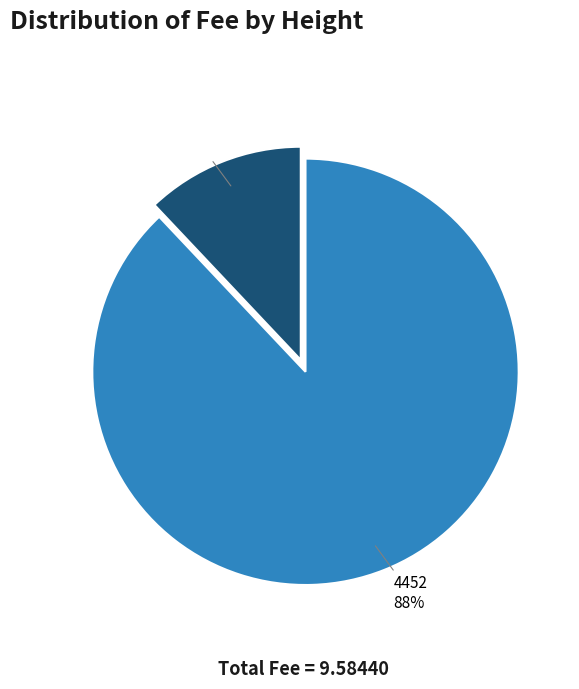

To the nearest percent, what is the difference between the largest and smallest slice percentages?

76%